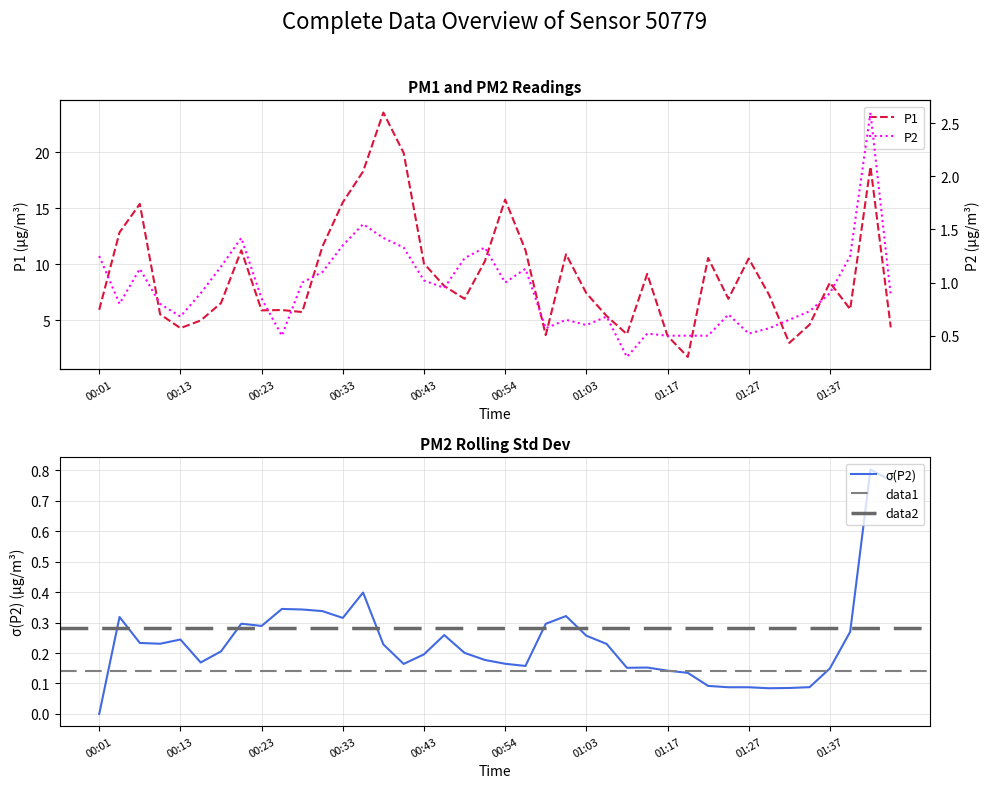

Is the value of P2 at 01:45 greater than the value of P1 at 00:38?

No